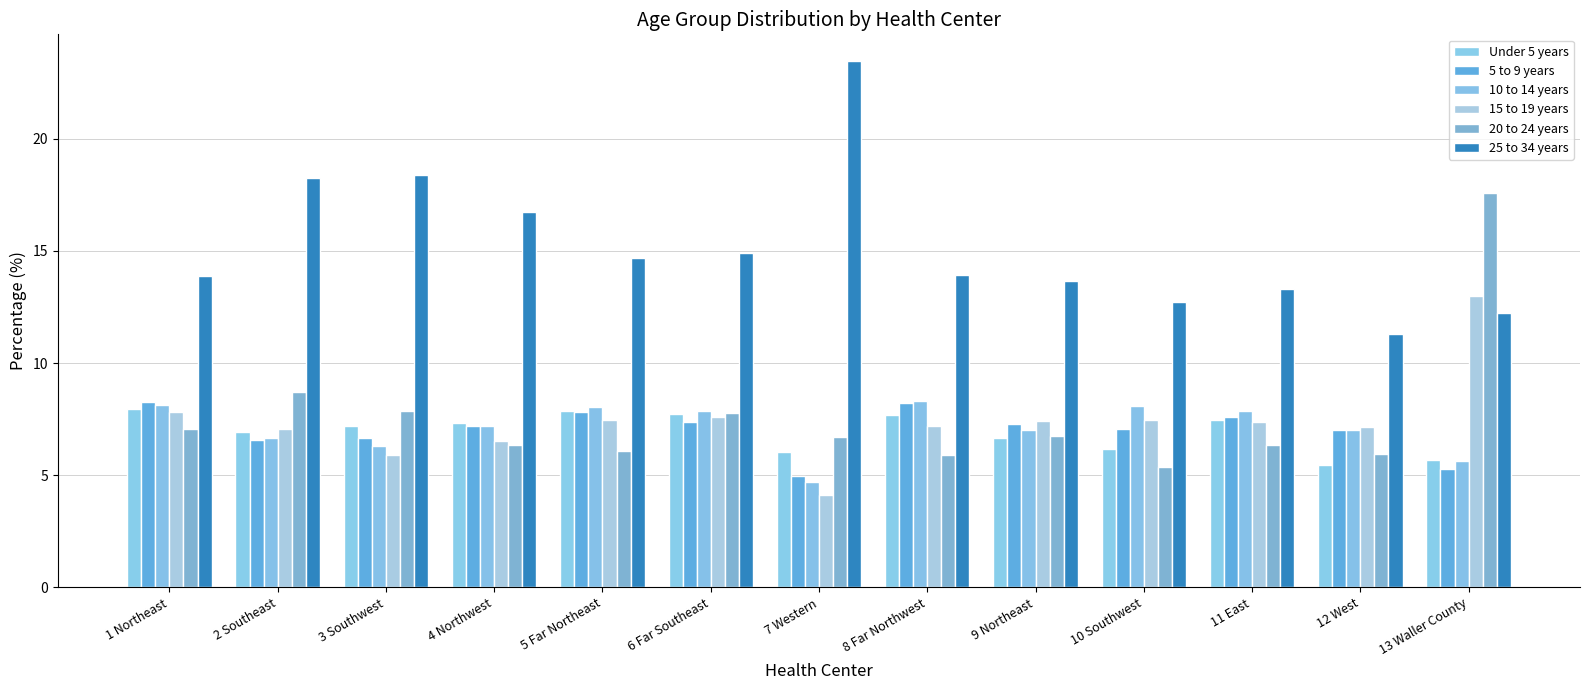

What is the total value across all series at 2 Southeast?

54.2